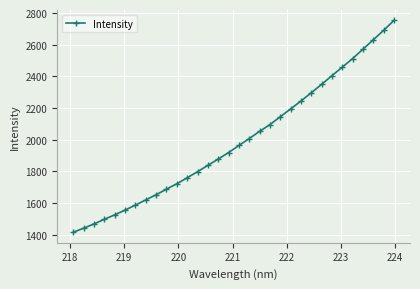

True or false: the data has more than 2 interior local peaks.

False